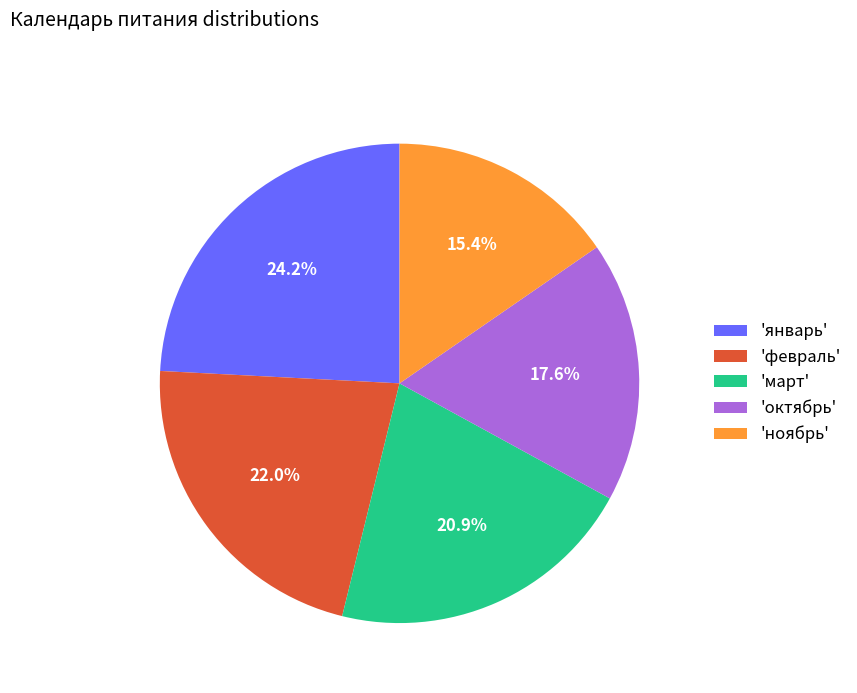

Which has a higher value, 'февраль' or 'январь'?

'январь'